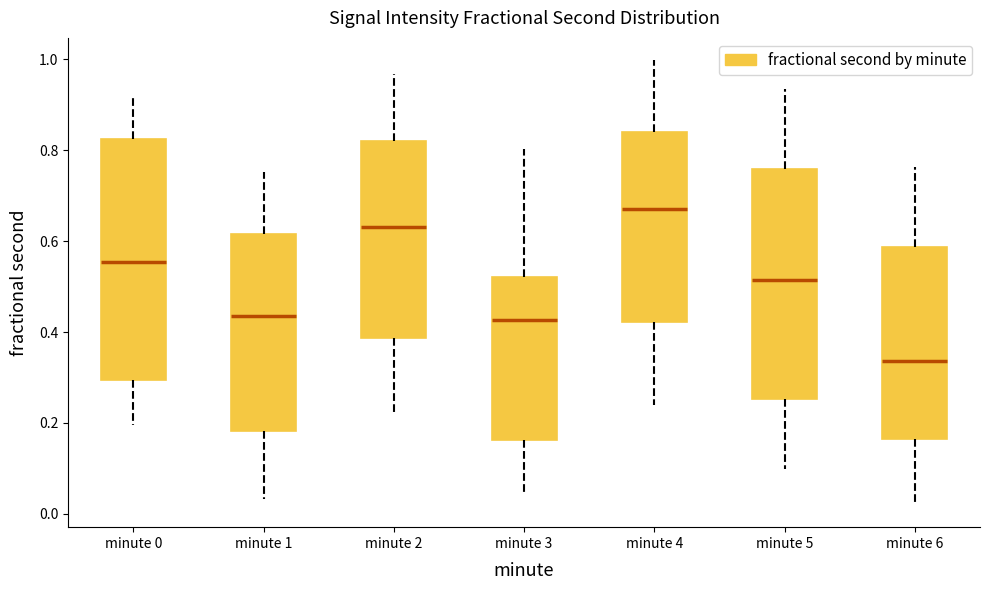

Reading left to right, transcribe this box plot: for each box, give where its median line is, the range the box spans, and where its two whiskers end, as read against the y-axis. The values are not printed on the chart, so give them approximately, as read against the axis.

minute 0: median 0.56, box 0.30 to 0.82, whiskers 0.20 to 0.92
minute 1: median 0.44, box 0.18 to 0.62, whiskers 0.04 to 0.76
minute 2: median 0.64, box 0.38 to 0.82, whiskers 0.22 to 0.96
minute 3: median 0.42, box 0.16 to 0.52, whiskers 0.04 to 0.80
minute 4: median 0.68, box 0.42 to 0.84, whiskers 0.24 to 1.00
minute 5: median 0.52, box 0.26 to 0.76, whiskers 0.10 to 0.94
minute 6: median 0.34, box 0.16 to 0.58, whiskers 0.02 to 0.76